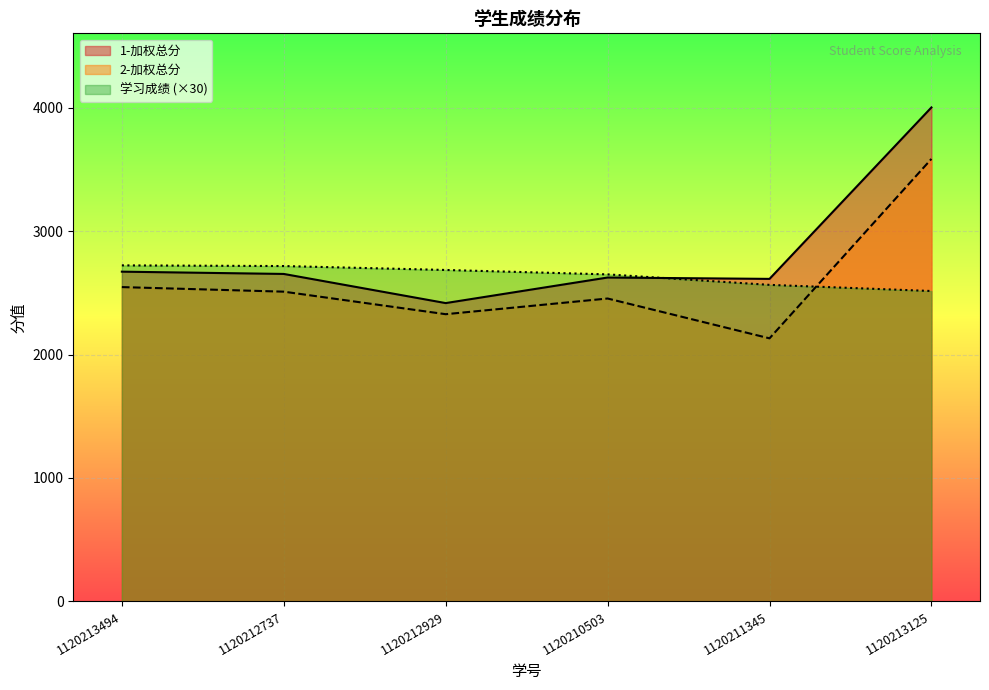

Rank the series at 1120213125 from highest to lowest value.

1-加权总分, 2-加权总分, 学习成绩 (×30)